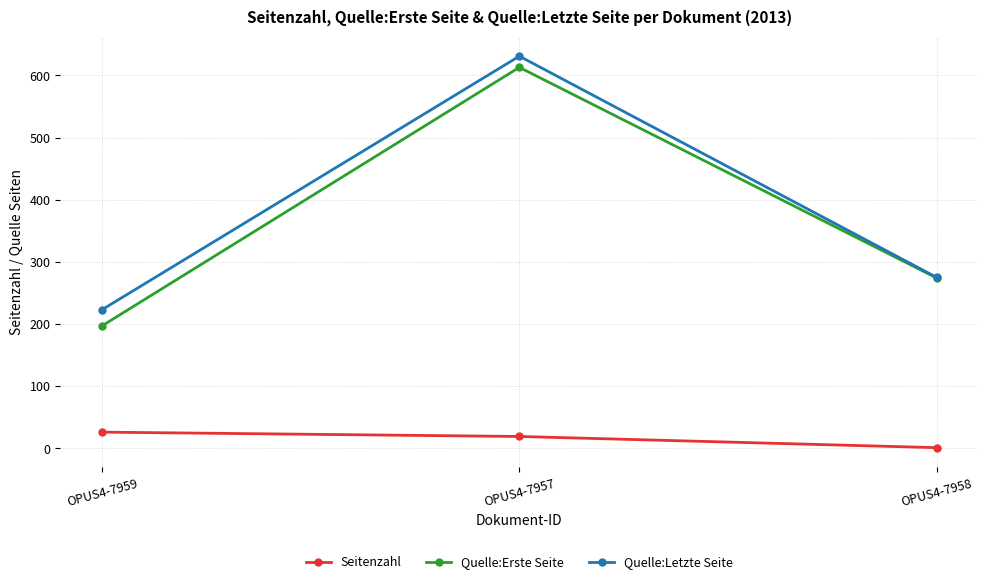

Rank the series by their maximum value, from lowest to highest.

Seitenzahl, Quelle:Erste Seite, Quelle:Letzte Seite